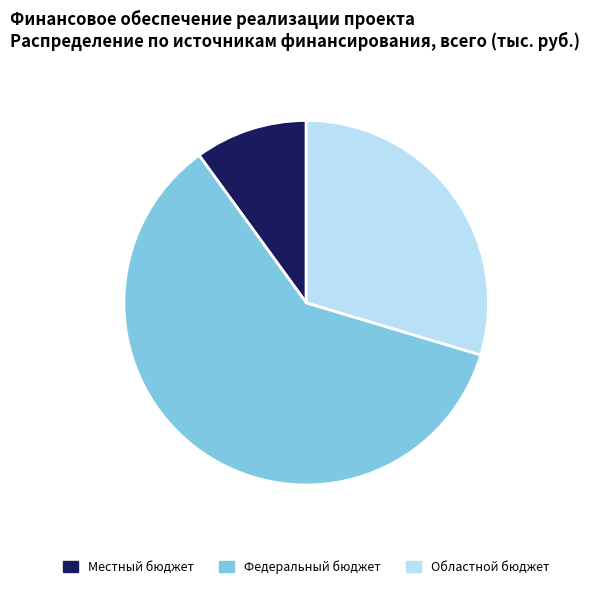

What is the largest slice in the pie chart?

Федеральный бюджет